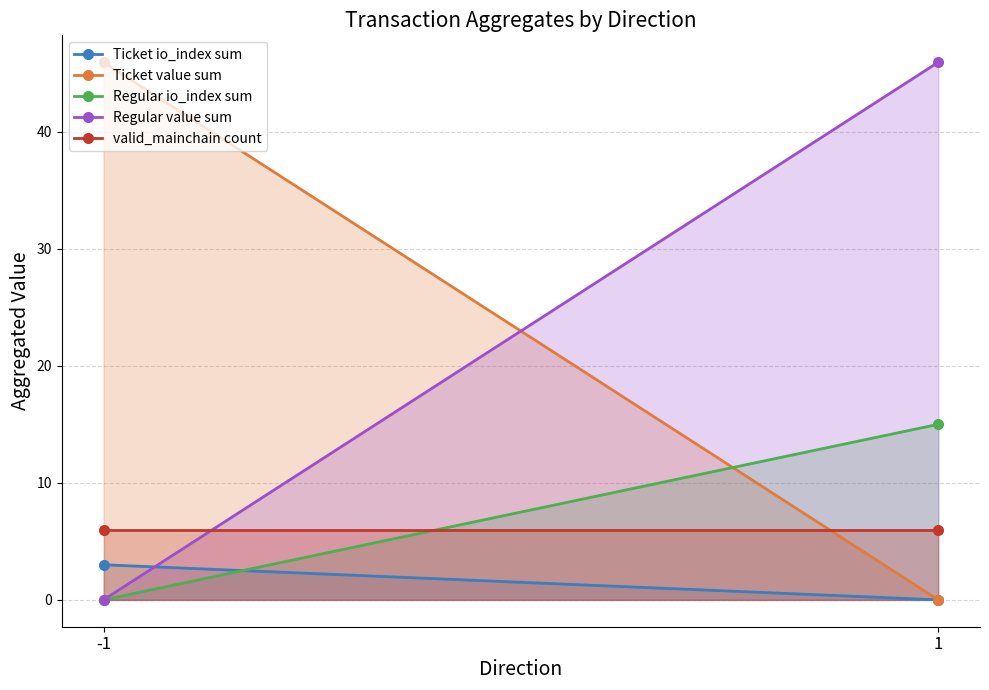

The value of Ticket io_index sum at -1 is 1.6. True or false?

False